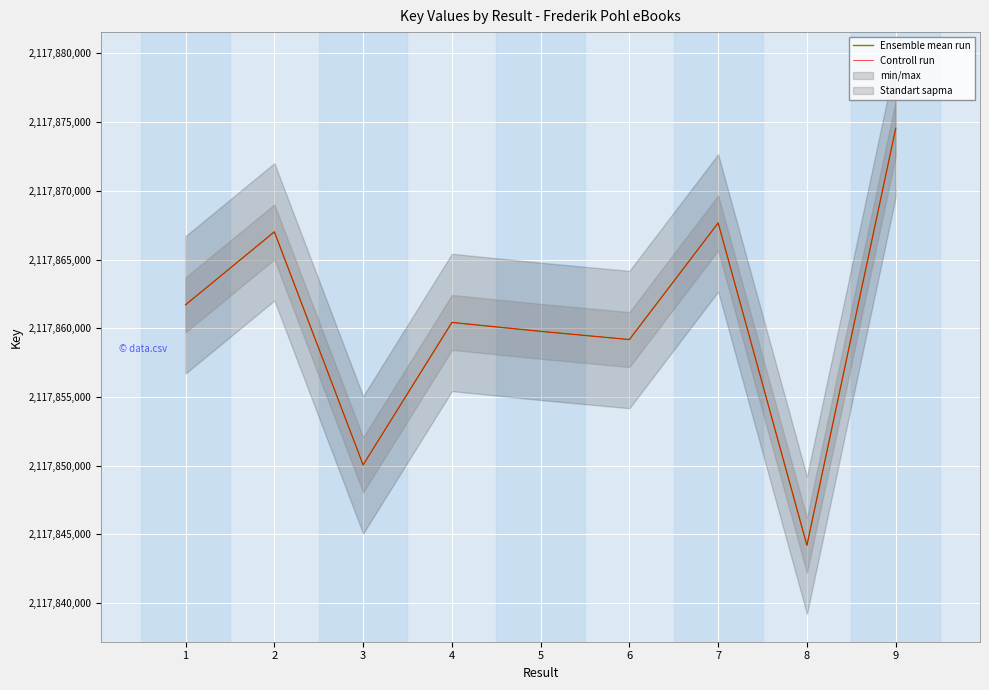

Is the value of Ensemble mean run at 6 greater than the value of Controll run at 9?

No